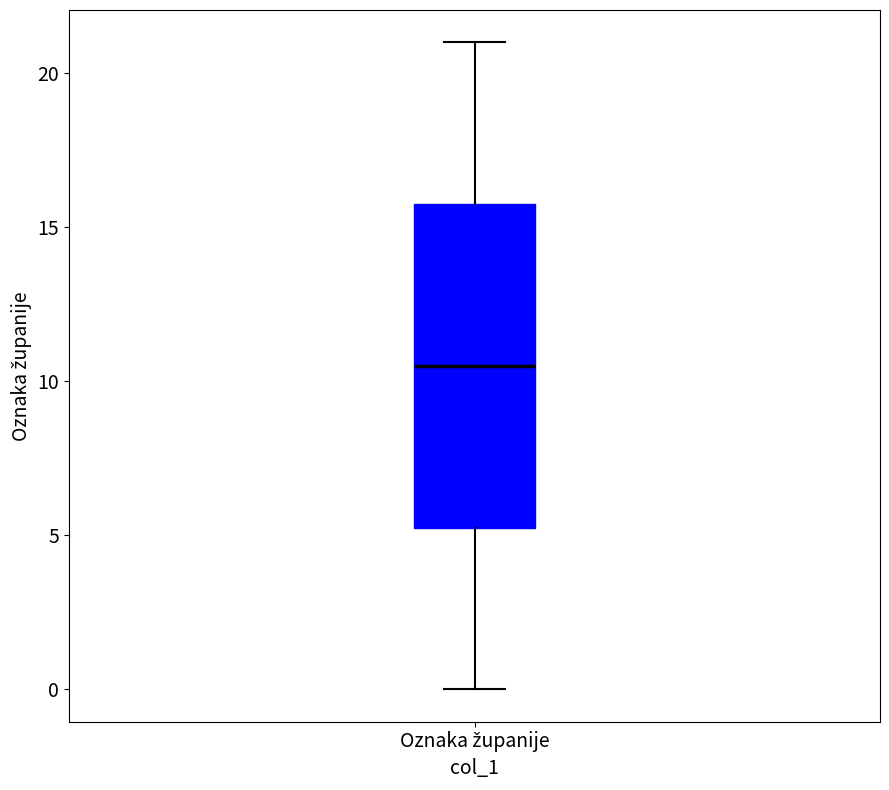

Read this box plot against the y-axis: the position of the median line, the range covered by the box, and the ends of both whiskers. The values are not printed on the chart, so give them approximately, as read against the axis.

median 10.5, box 5.5 to 16.0, whiskers 0.0 to 21.0